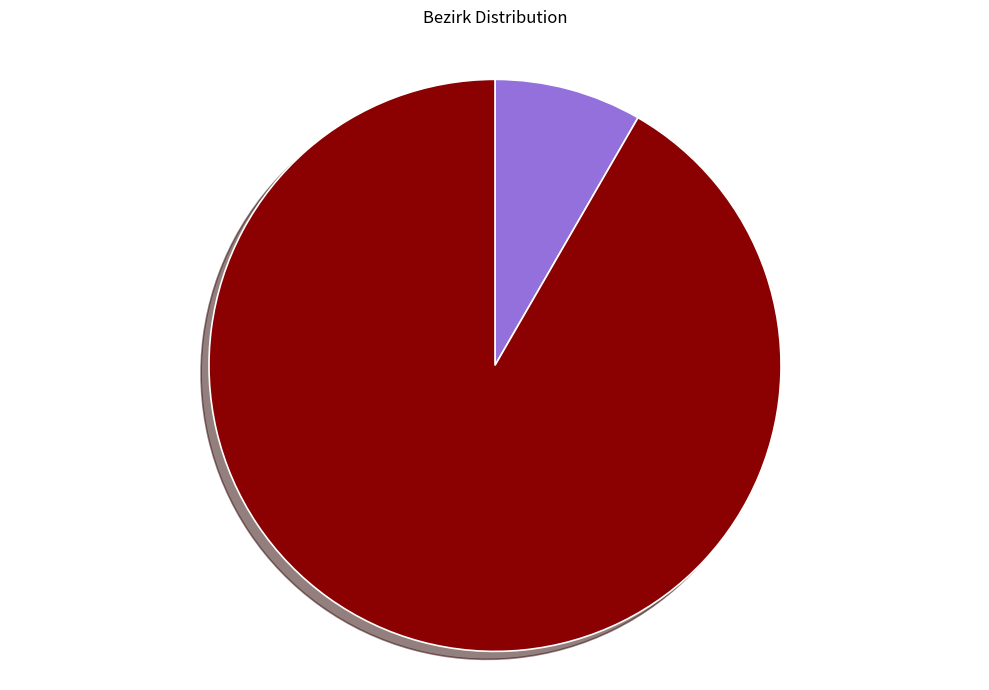

Does any single category account for the majority?

Yes